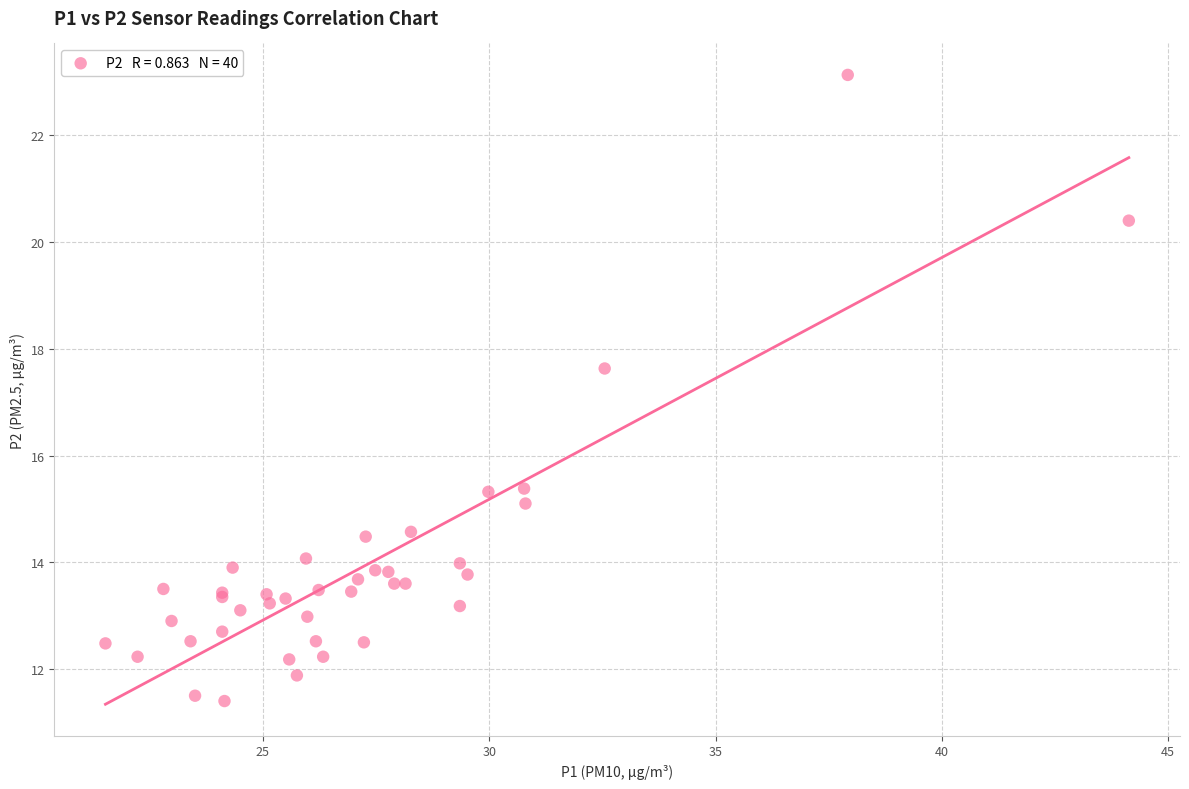

What Y value in the scatter plot is closest to 17?

17.6